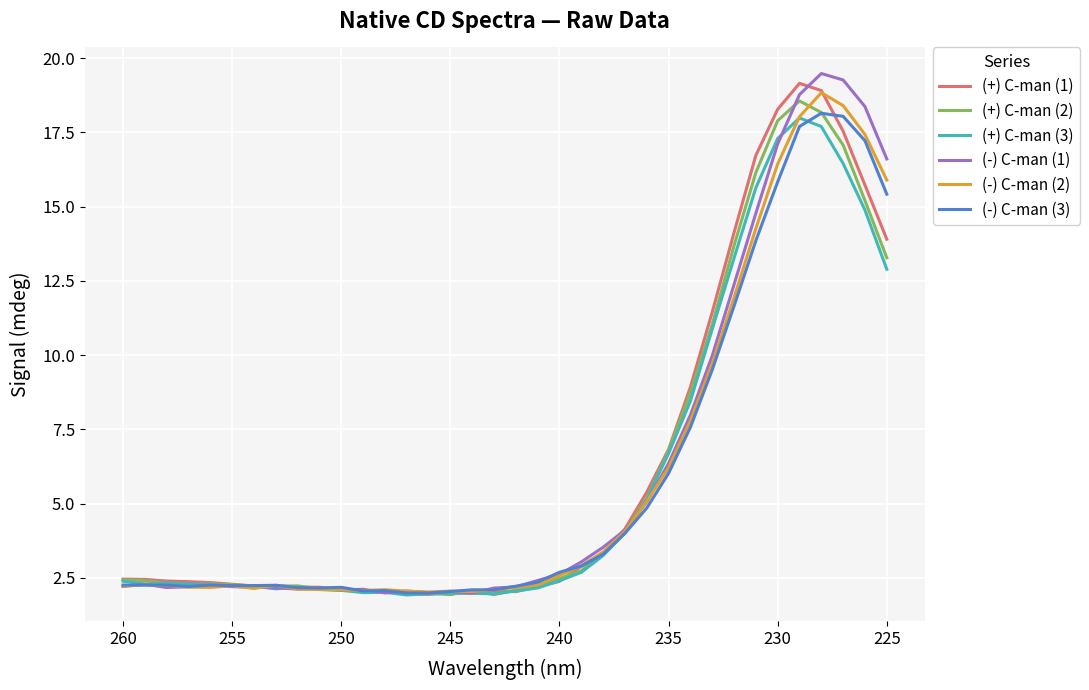

True or false: (-) C-man (2) has a value of 11.0 at 26.

False